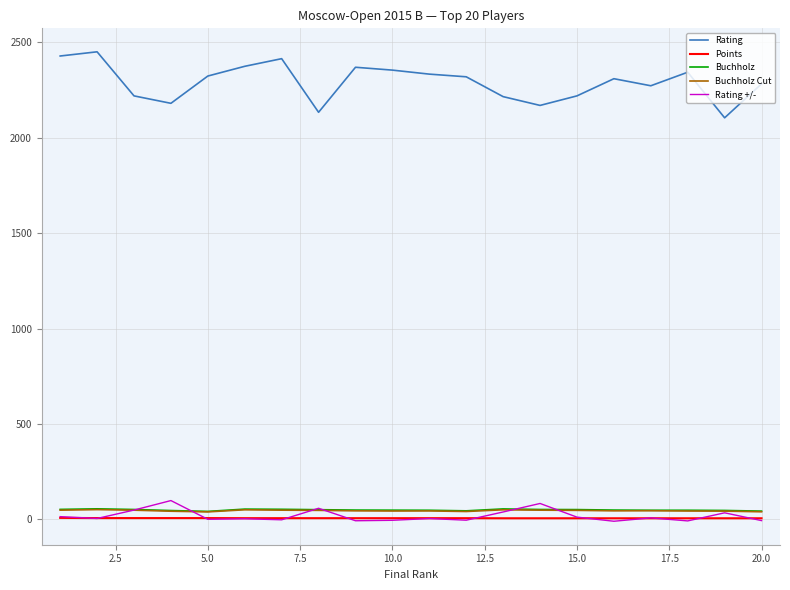

What is the greatest value displayed?

2451.0